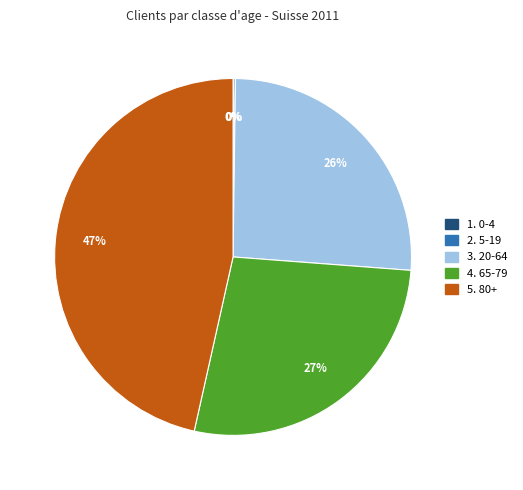

Is there a majority slice in this chart?

No